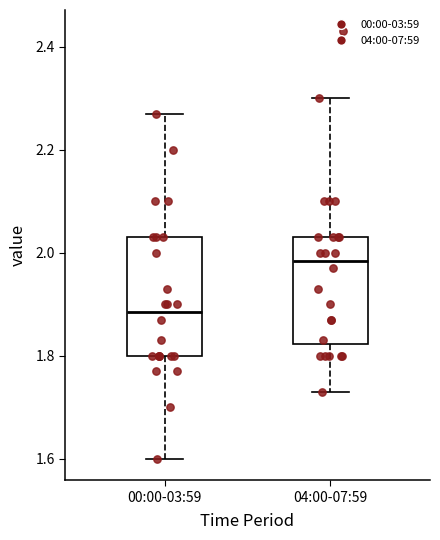

Where does the median line of the box for 04:00-07:59 sit on the y-axis? The values are not printed on the chart, so give them approximately, as read against the axis.

1.98